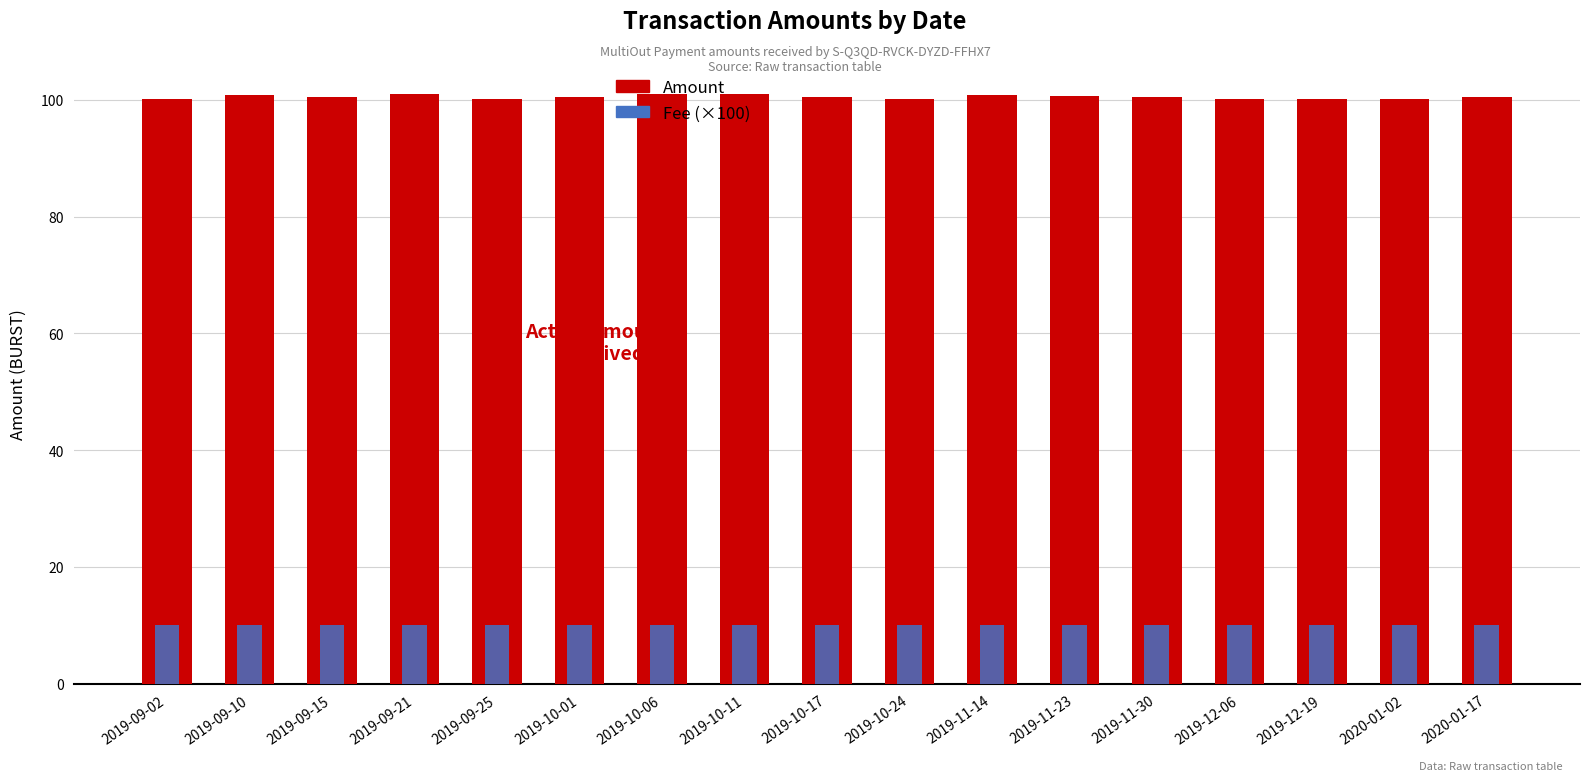

How many bars are there in each group?

2